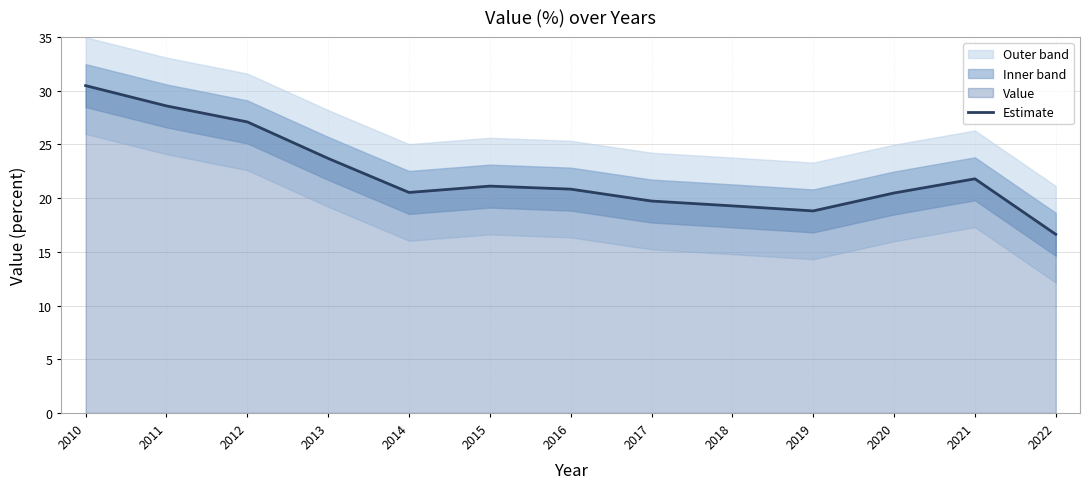

Reading right to left, what are all the values shown in this chart?

16.6	21.8	20.5	18.8	19.3	19.7	20.8	21.1	20.5	23.7	27.1	28.6	30.5